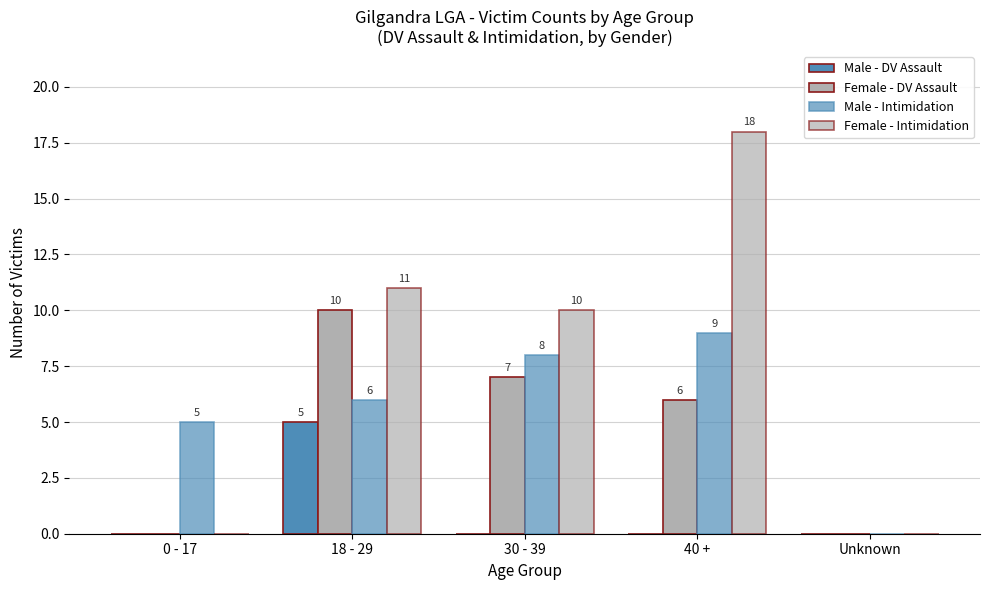

How many values in Male - DV Assault are above zero?

1